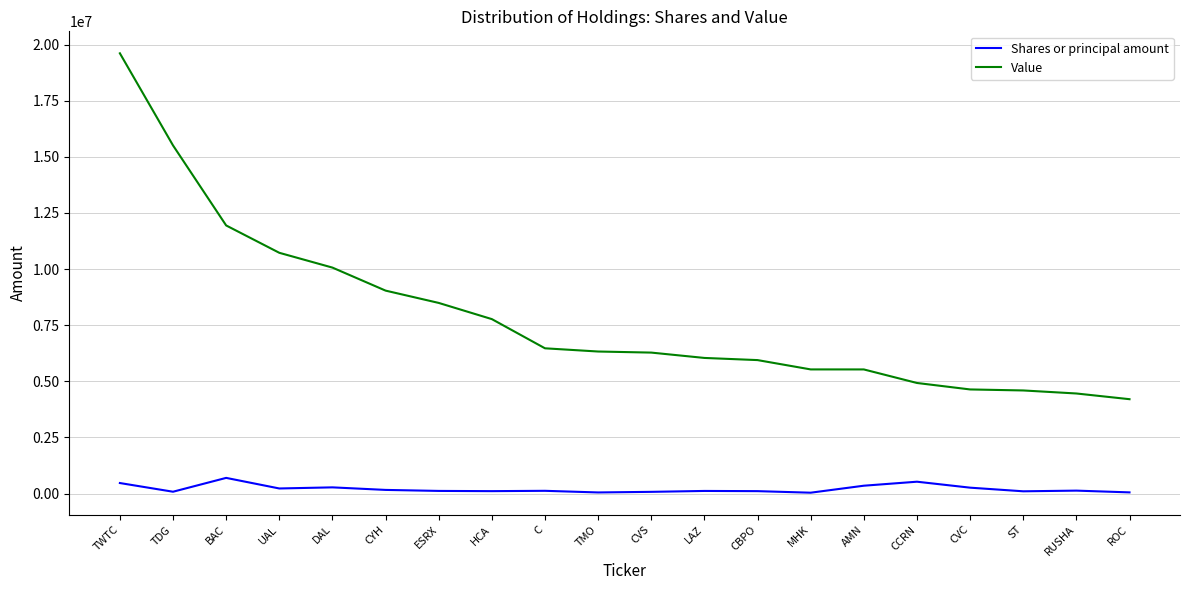

What is the highest value of the Value series?

19608000